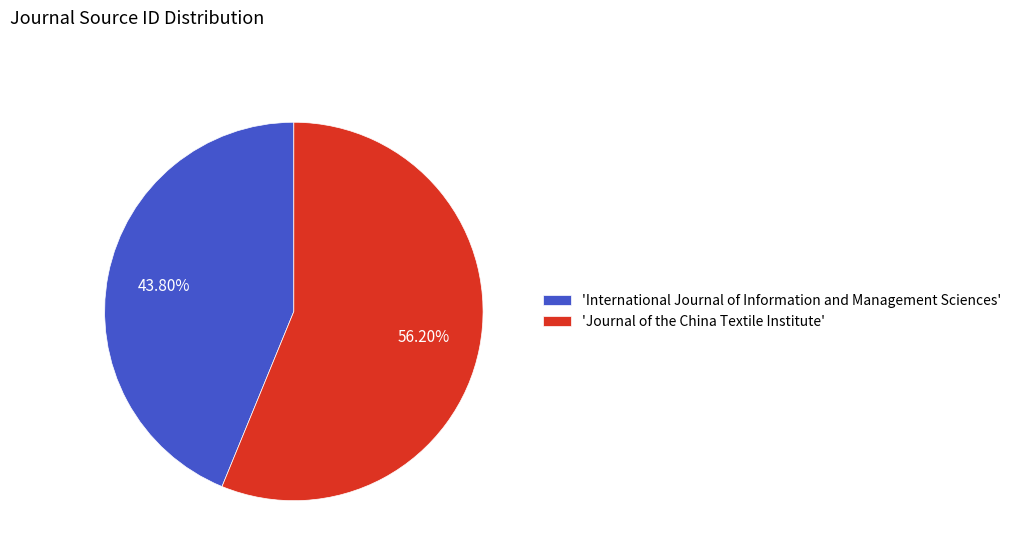

What is the largest slice in the pie chart?

'Journal of the China Textile Institute'